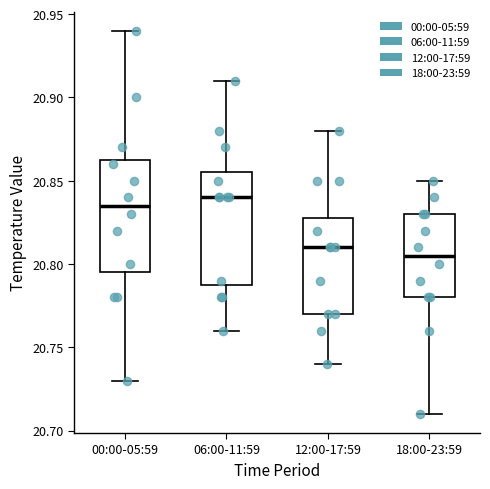

Reading left to right, transcribe this box plot: for each box, give where its median line is, the range the box spans, and where its two whiskers end, as read against the y-axis. The values are not printed on the chart, so give them approximately, as read against the axis.

00:00-05:59: median 20.835, box 20.795 to 20.865, whiskers 20.730 to 20.940
06:00-11:59: median 20.840, box 20.790 to 20.855, whiskers 20.760 to 20.910
12:00-17:59: median 20.810, box 20.770 to 20.830, whiskers 20.740 to 20.880
18:00-23:59: median 20.805, box 20.780 to 20.830, whiskers 20.710 to 20.850